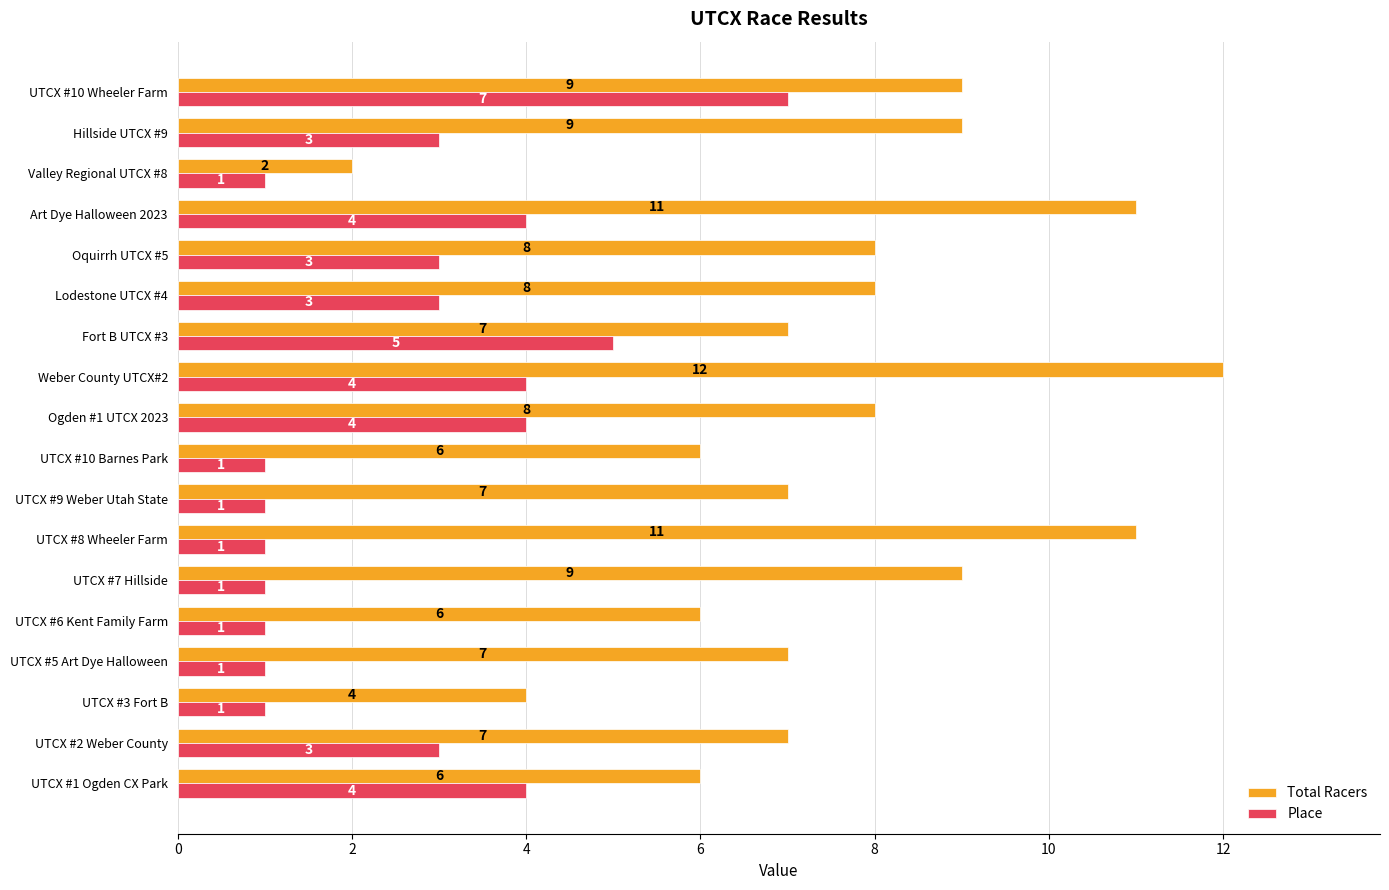

What is the highest value of the Place series?

7